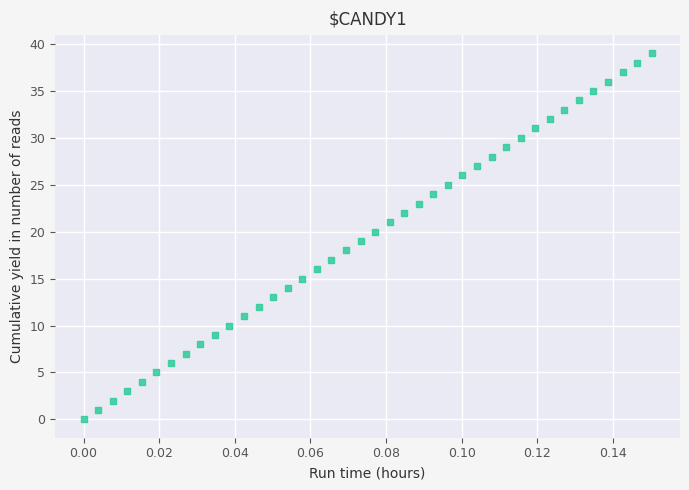

What is the range of Y values (max minus min)?

39